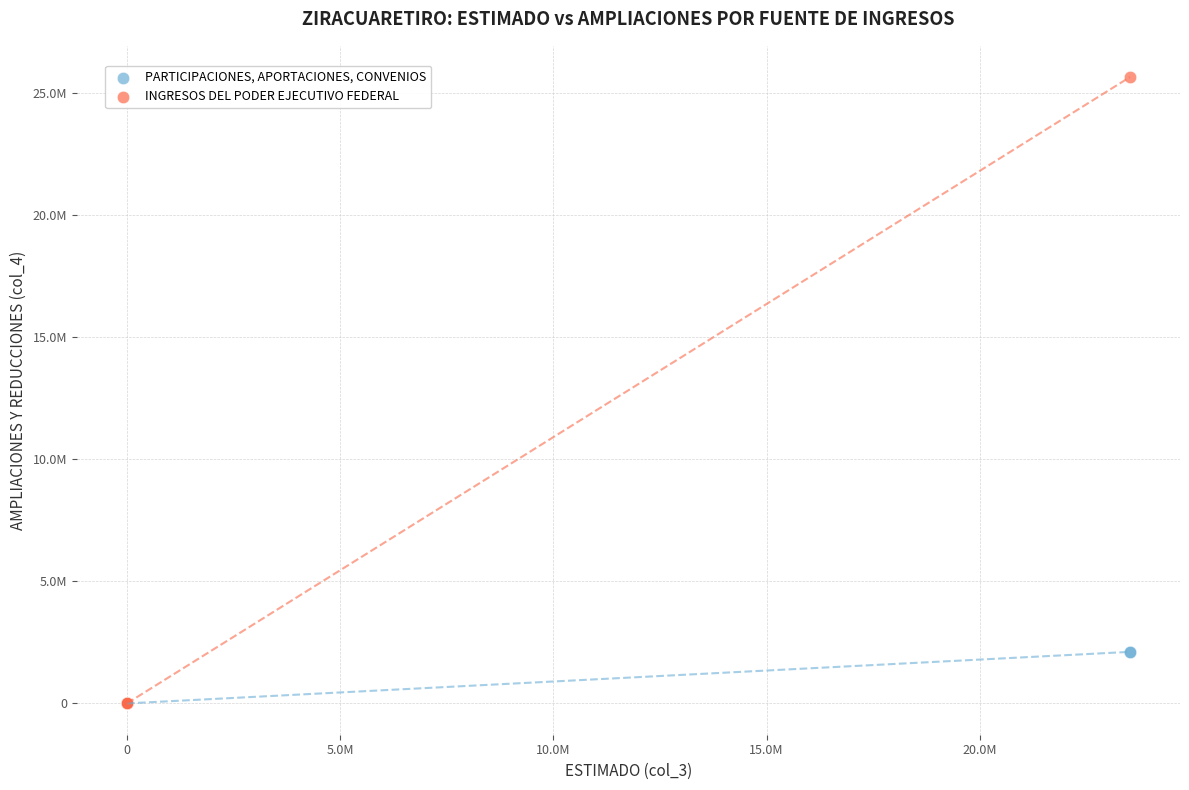

What are all the series names shown in the legend?

PARTICIPACIONES, APORTACIONES, CONVENIOS, INGRESOS DEL PODER EJECUTIVO FEDERAL